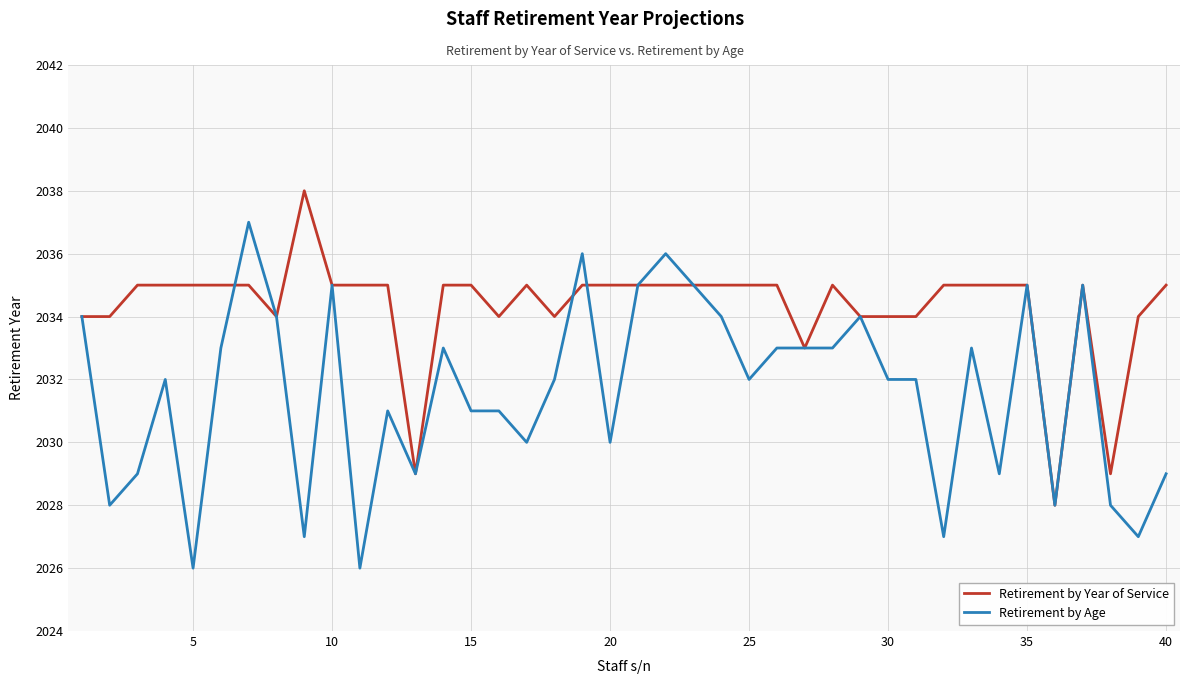

Which series has the widest spread of values?

Retirement by Age